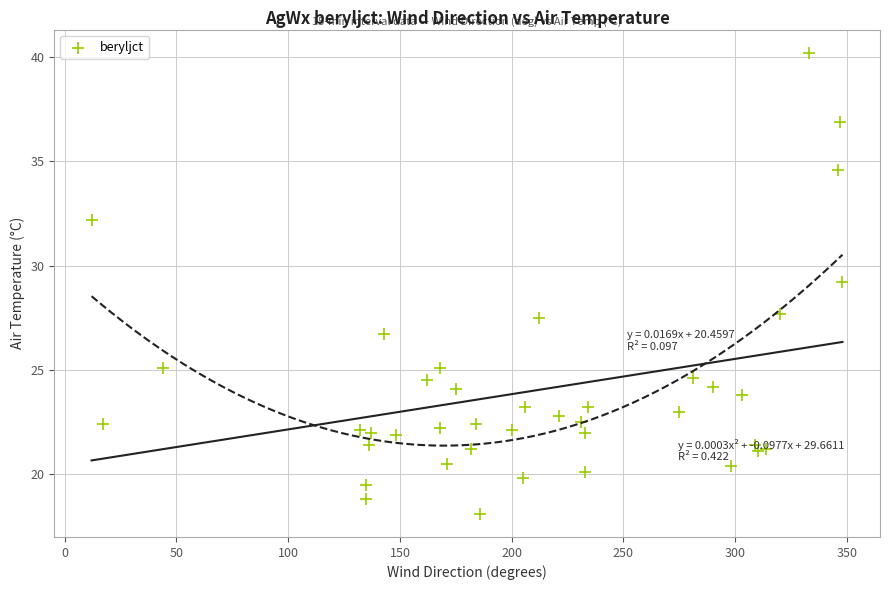

What is the range of Y values (max minus min)?

22.1